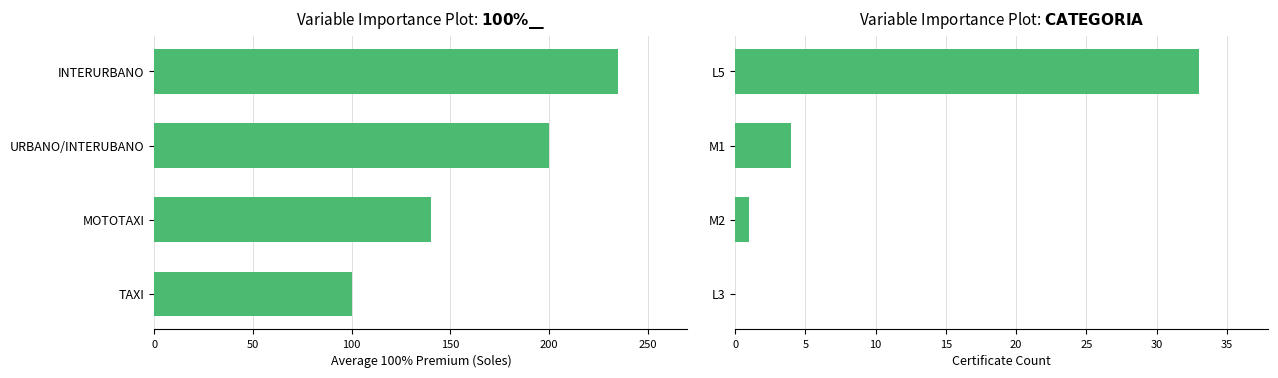

Which series has the widest spread of values?

Average 100% Premium